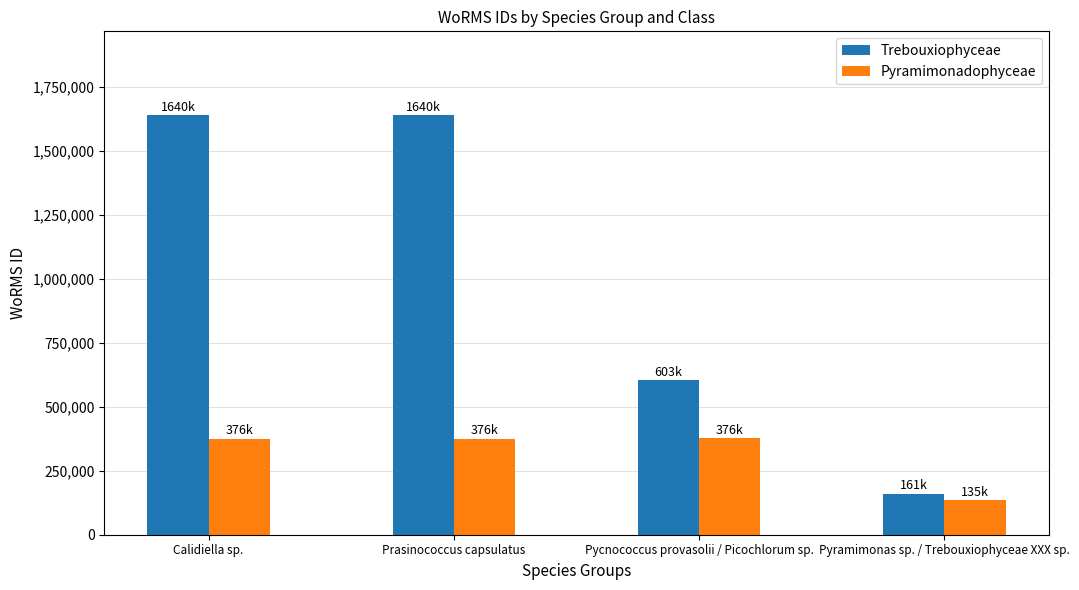

Read the Pyramimonadophyceae value at Pyramimonas sp. / Trebouxiophyceae XXX sp., to the nearest 100.

134500